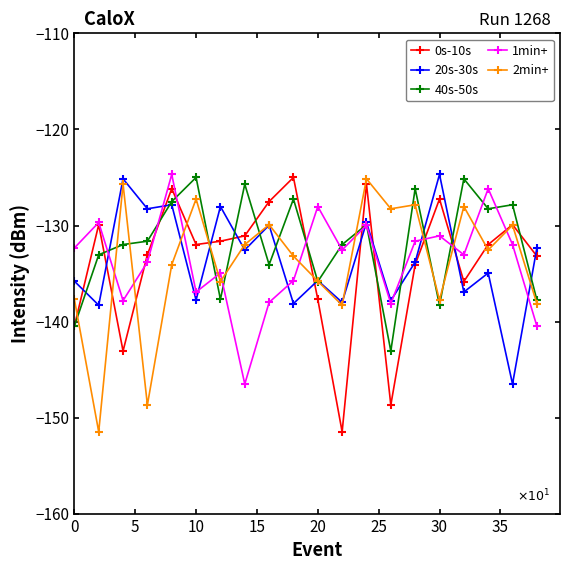

What are all the series names shown in the legend?

0s-10s, 20s-30s, 40s-50s, 1min+, 2min+